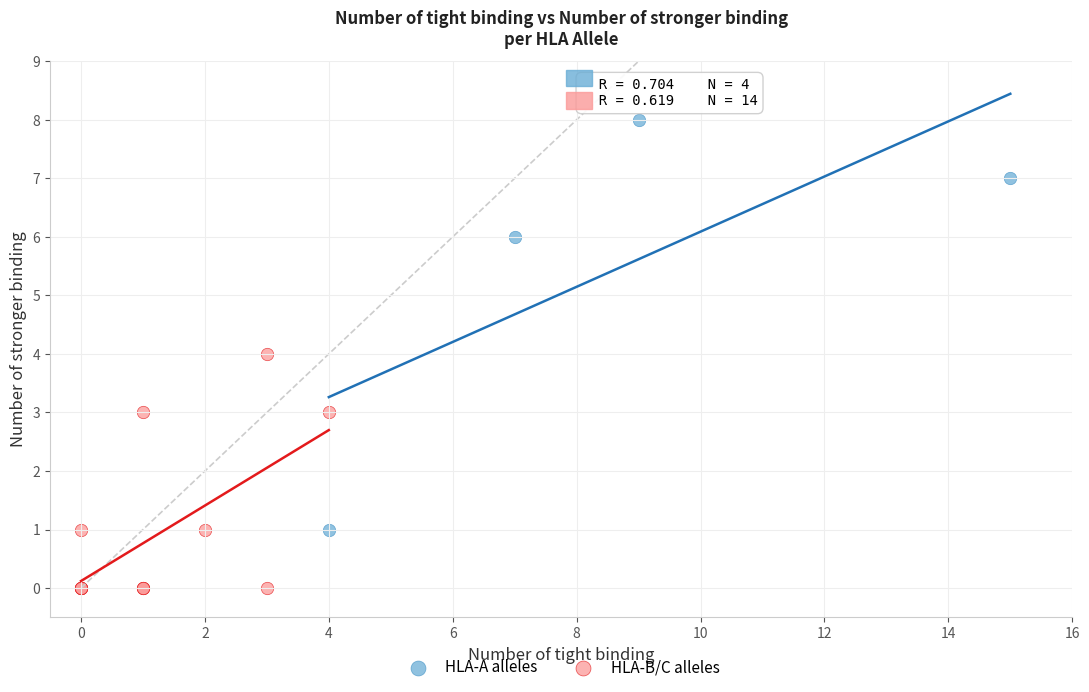

Which series reaches the maximum Y coordinate?

HLA-A alleles